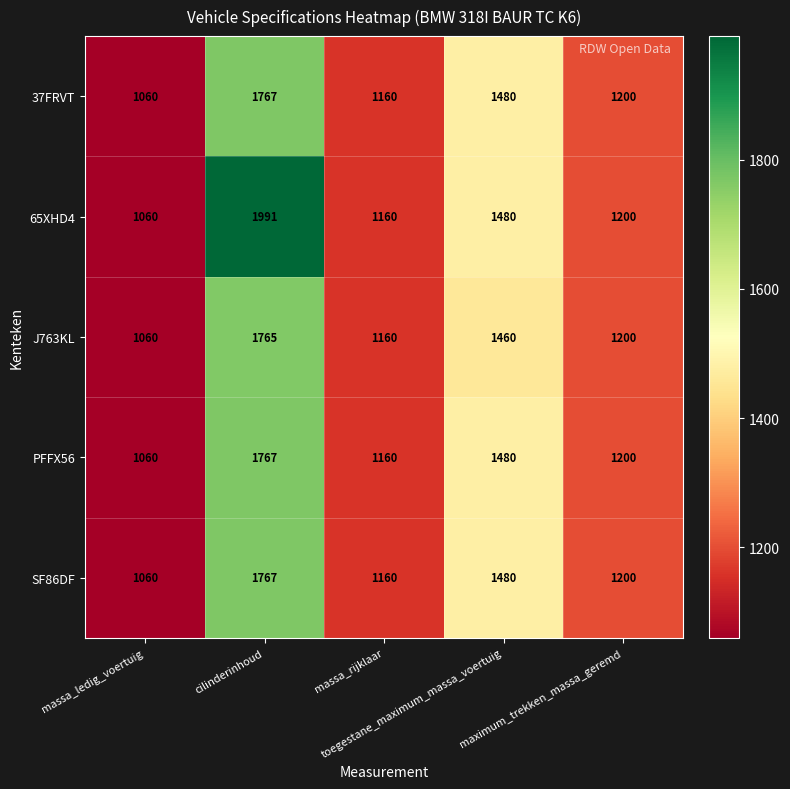

At how many categories does at least one series exceed 1699?

1